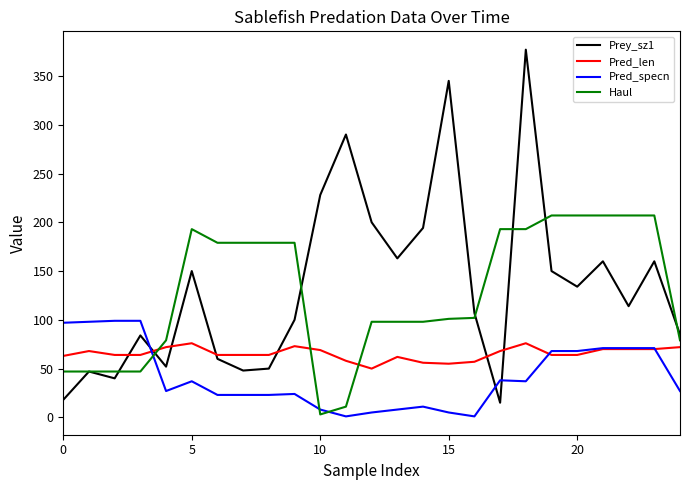

List the series in order of their peak value, highest first.

Prey_sz1, Haul, Pred_specn, Pred_len